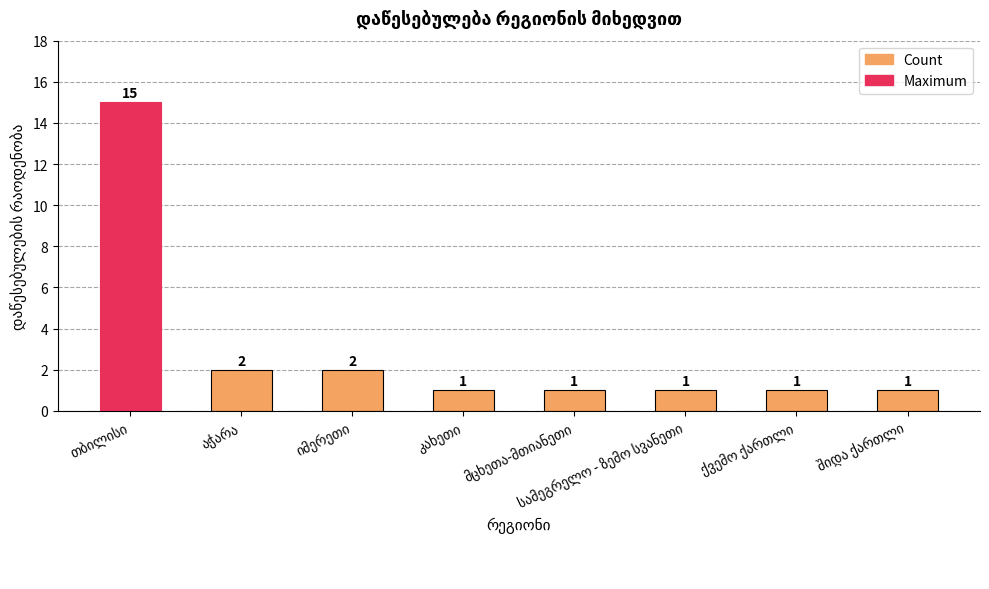

Does the chart contain any negative values?

No